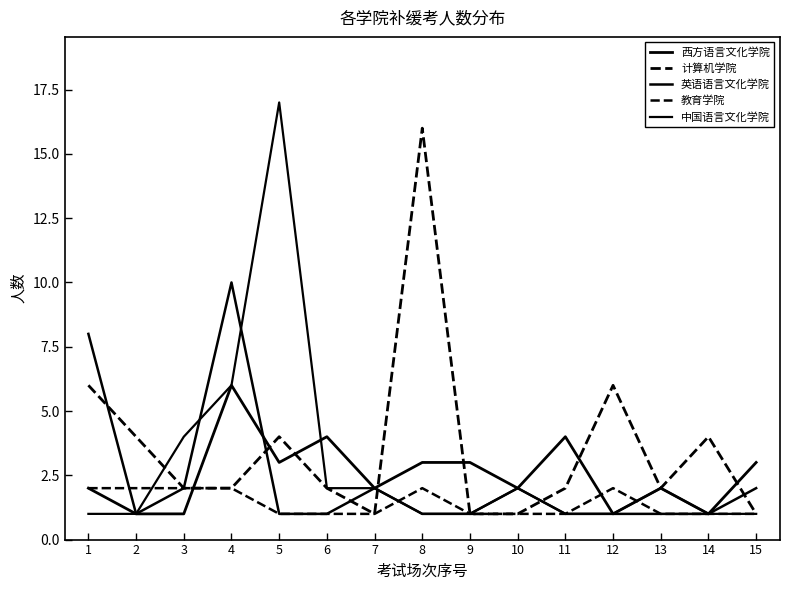

Does the chart have visible grid lines?

No